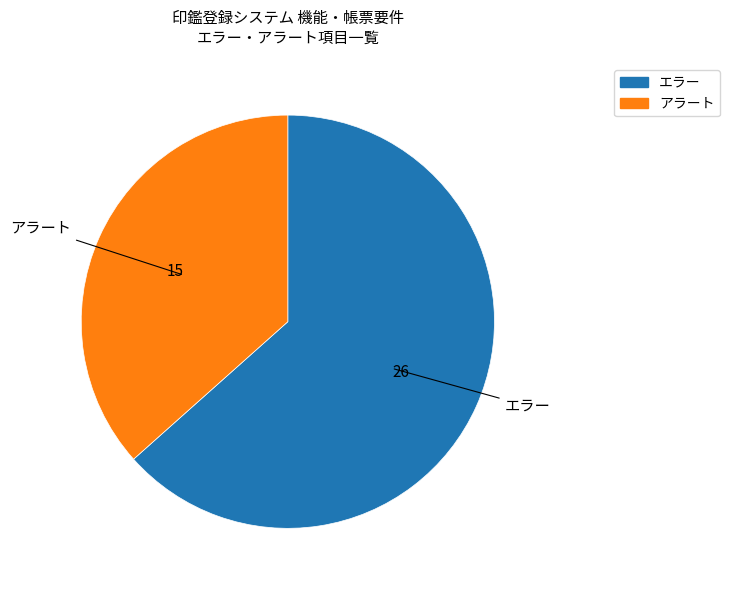

Which slice is the largest?

エラー